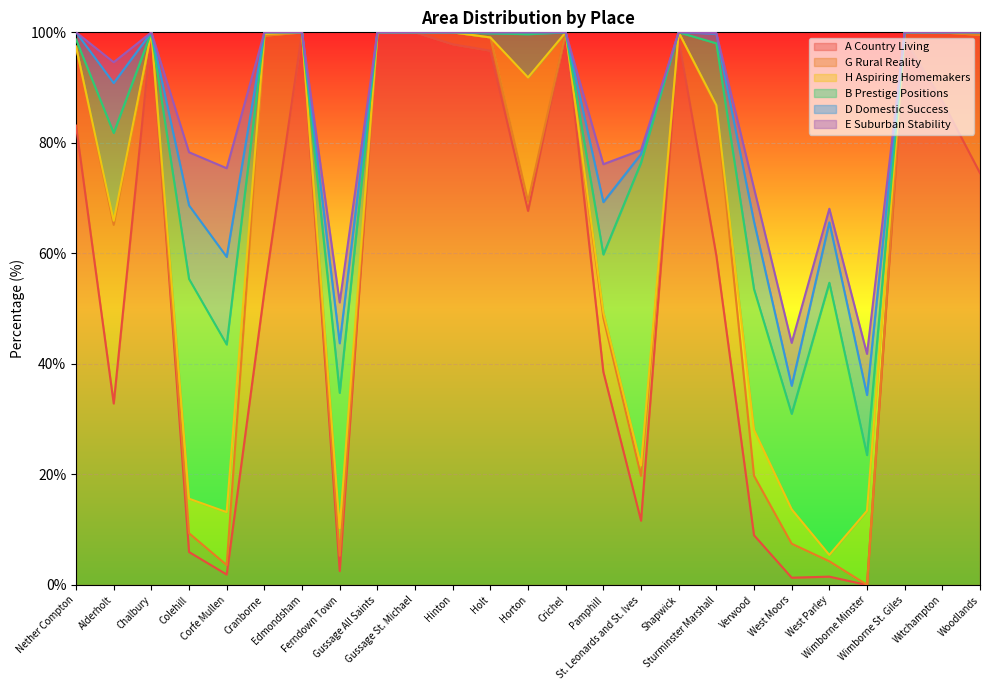

List the series in order of their peak value, lowest first.

D Domestic Success, E Suburban Stability, H Aspiring Homemakers, G Rural Reality, B Prestige Positions, A Country Living